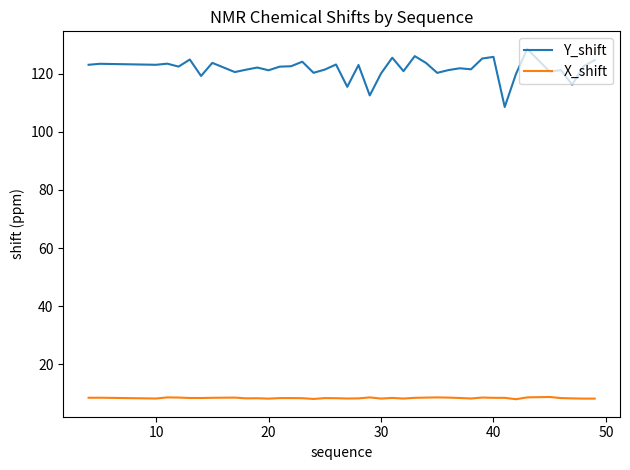

List the series in order of their peak value, lowest first.

X_shift, Y_shift